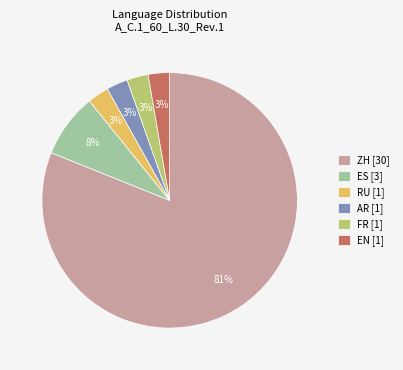

Between ES [3] and AR [1], which is larger?

ES [3]